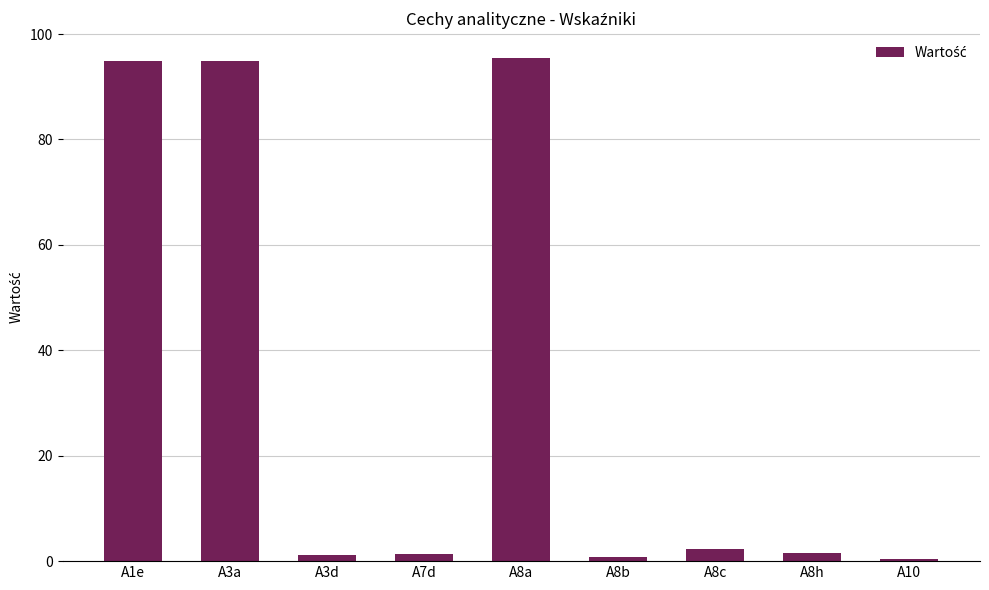

What position from the right is A8a?

5